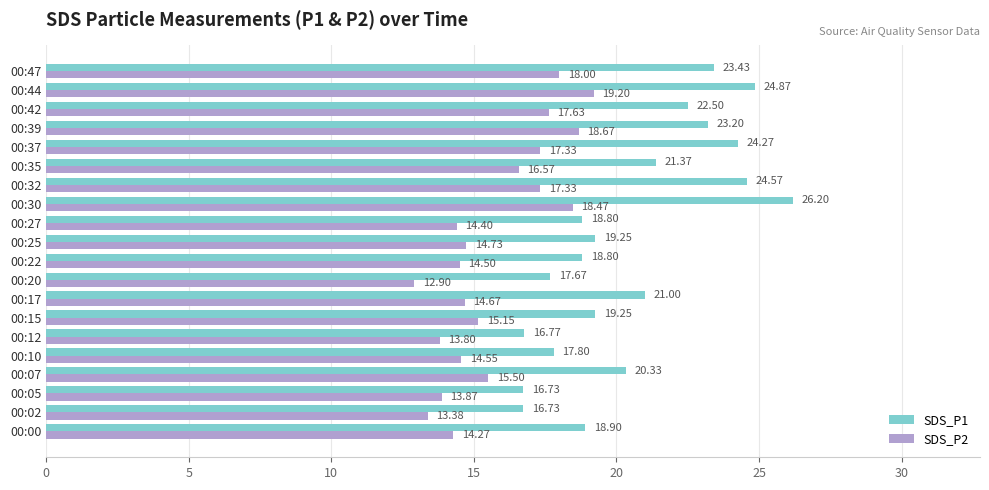

Which series has the widest spread of values?

SDS_P1